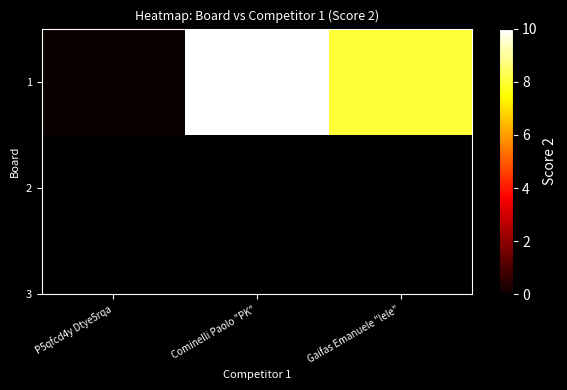

True or false: the data shows 8 at Gaifas Emanuele "lele".

True